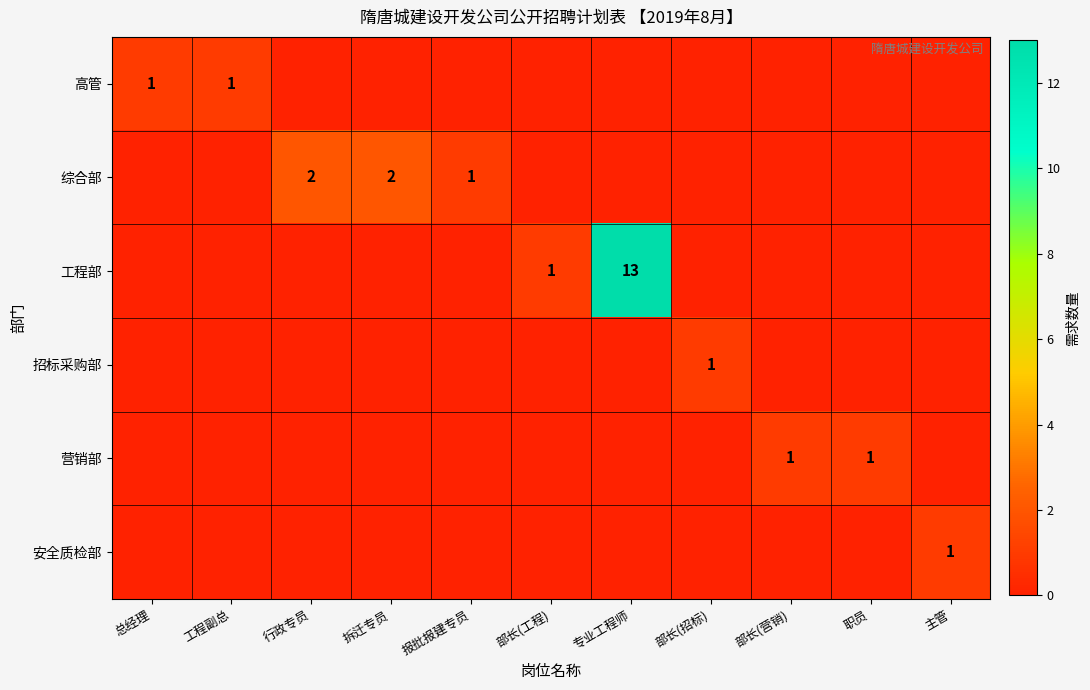

List the labels in order of 招标采购部 value, largest first.

部长(招标), 总经理, 工程副总, 行政专员, 拆迁专员, 报批报建专员, 部长(工程), 专业工程师, 部长(营销), 职员, 主管